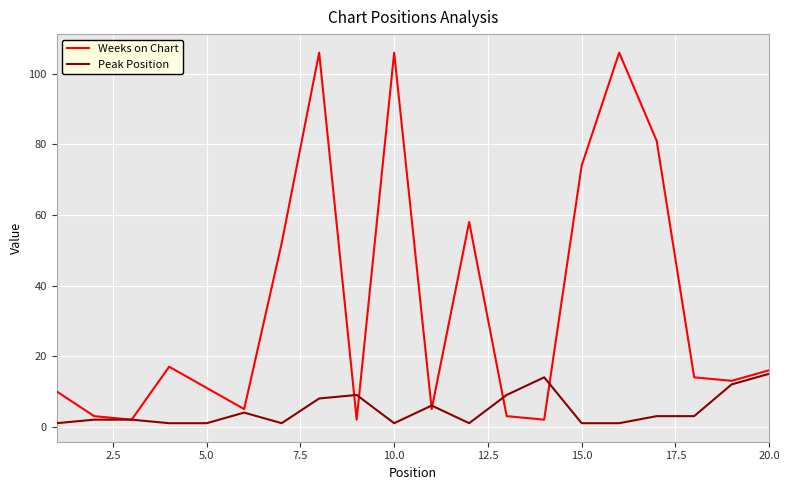

Which series has the largest range (max minus min)?

Weeks on Chart